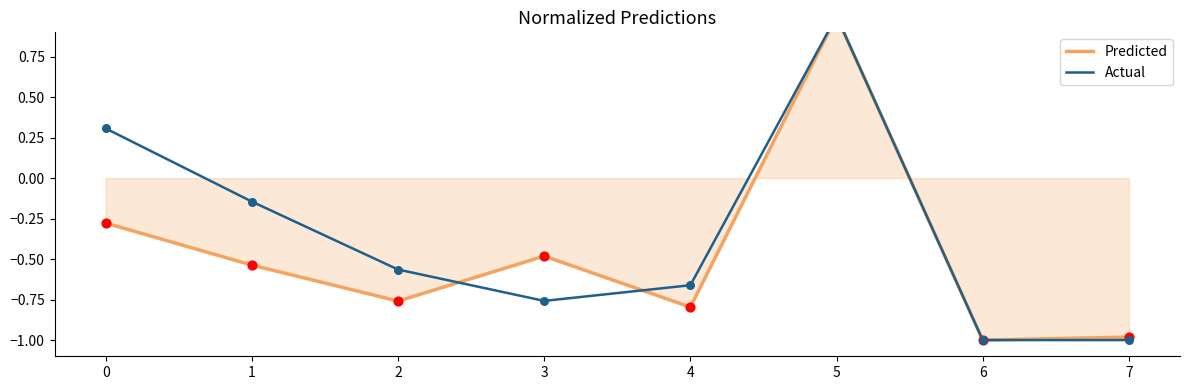

Which series has the largest total across all categories?

Actual